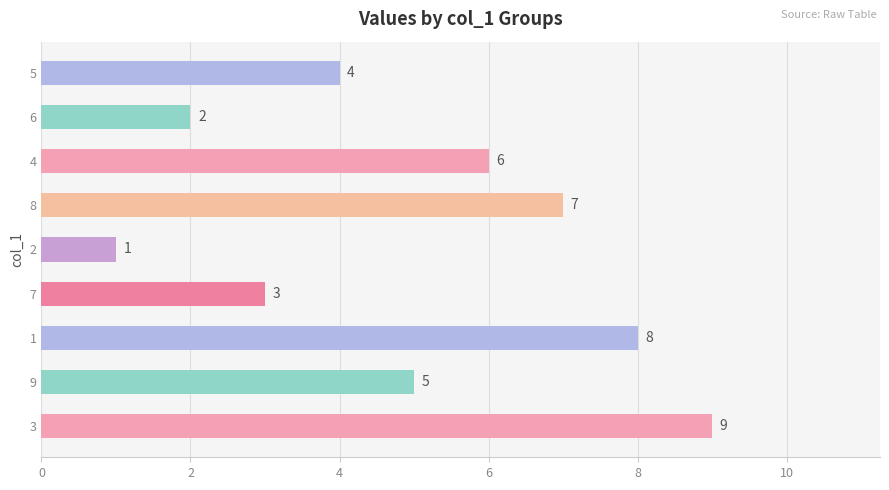

Reading bottom to top, transcribe all the data shown in this chart.

9	5	8	3	1	7	6	2	4